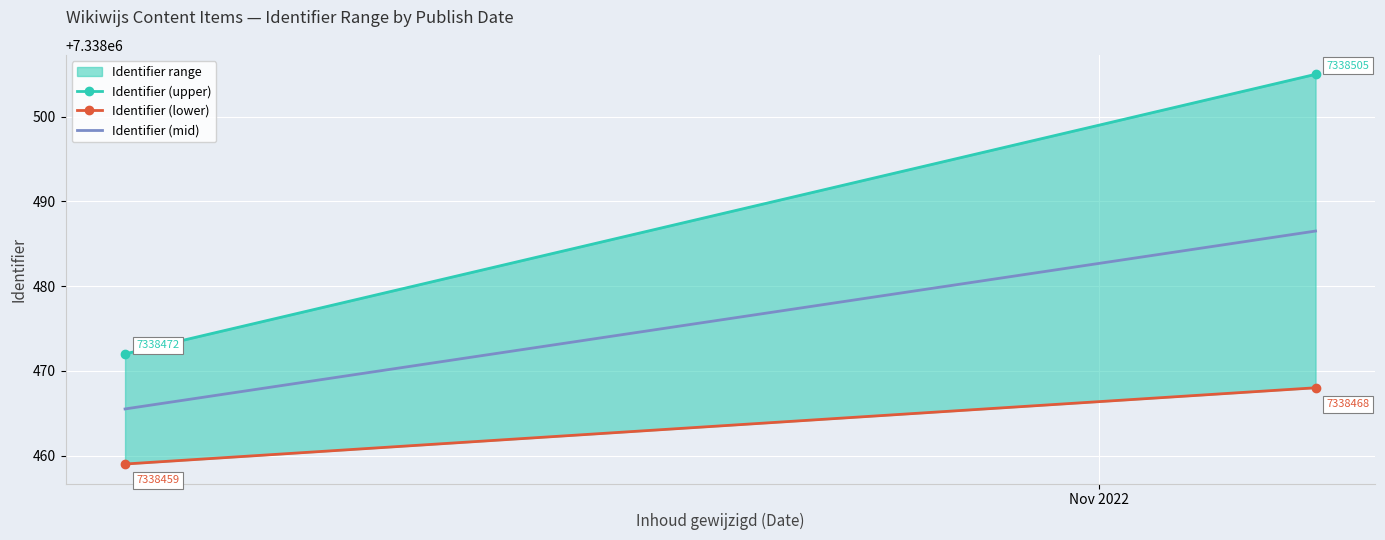

What is the value of the Identifier (lower) point at the 2nd from the left?

7338468.0